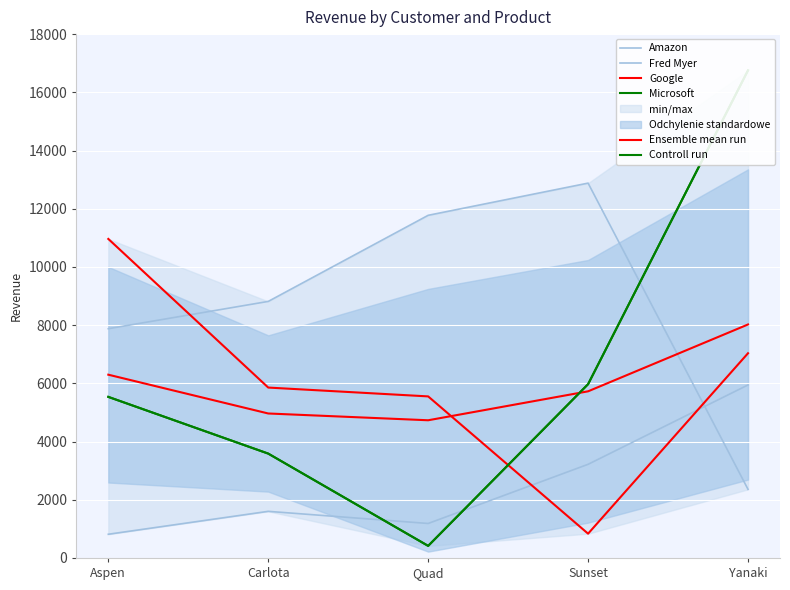

What is the sum of the Fred Myer values at Quad and Sunset?

24654.1